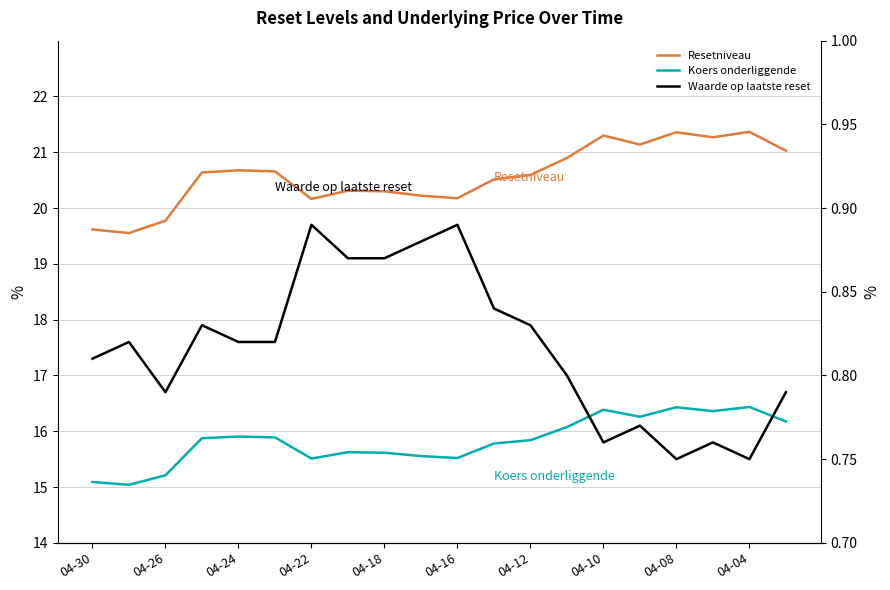

List the series in order of their overall mean, highest first.

Resetniveau, Koers onderliggende, Waarde op laatste reset